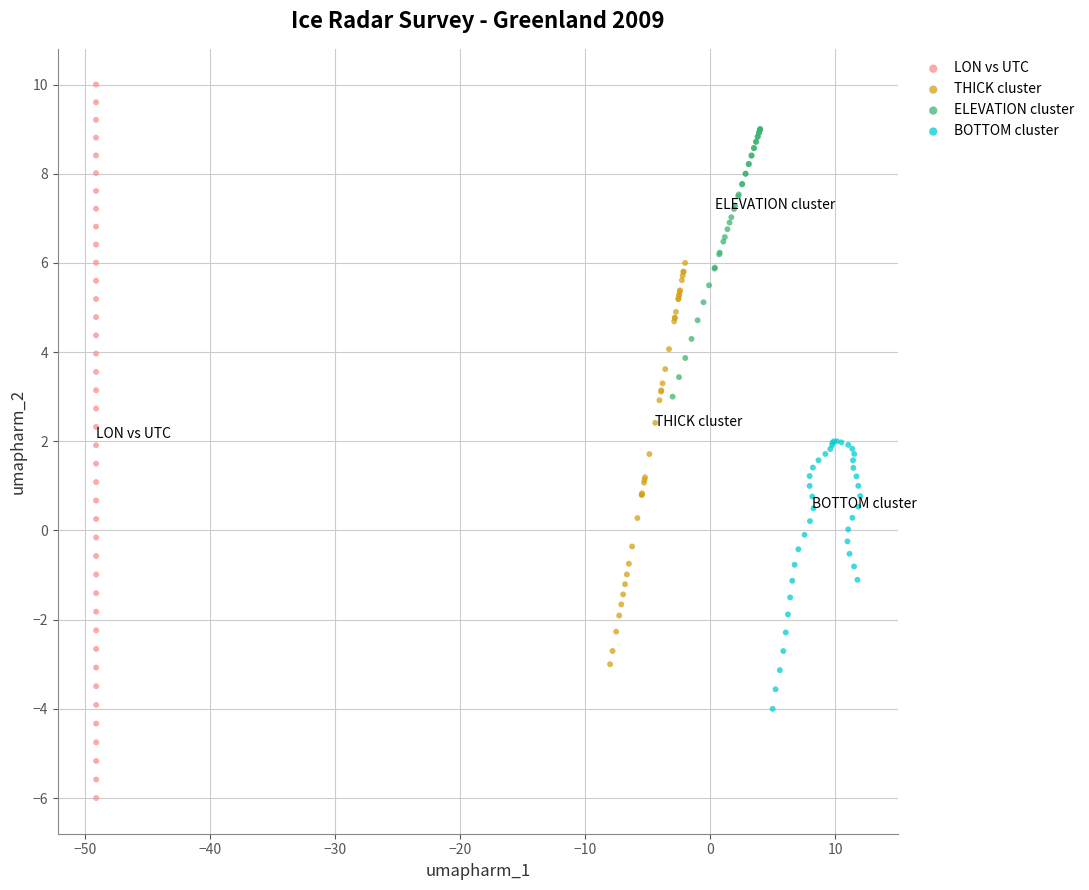

Which series has the largest Y range (max minus min)?

LON vs UTC